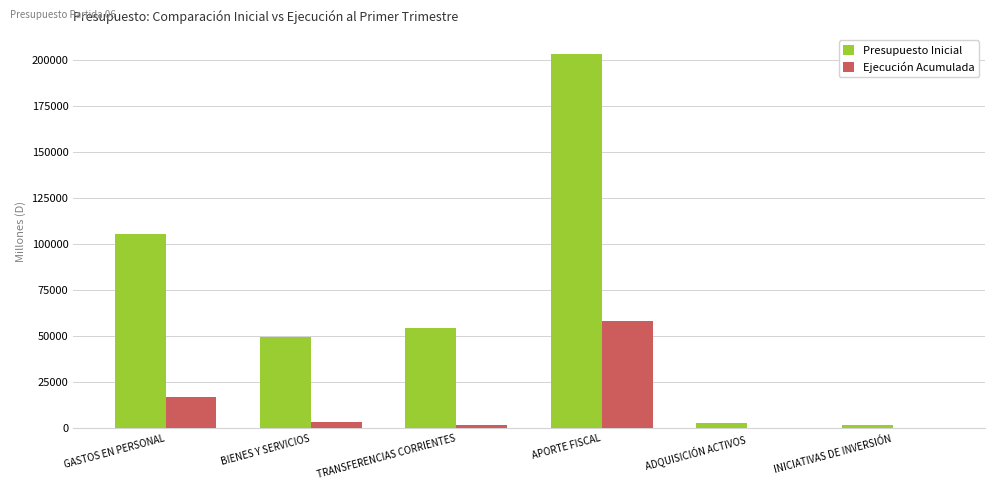

Is the value of Ejecución Acumulada at GASTOS EN PERSONAL greater than the value of Presupuesto Inicial at BIENES Y SERVICIOS?

No